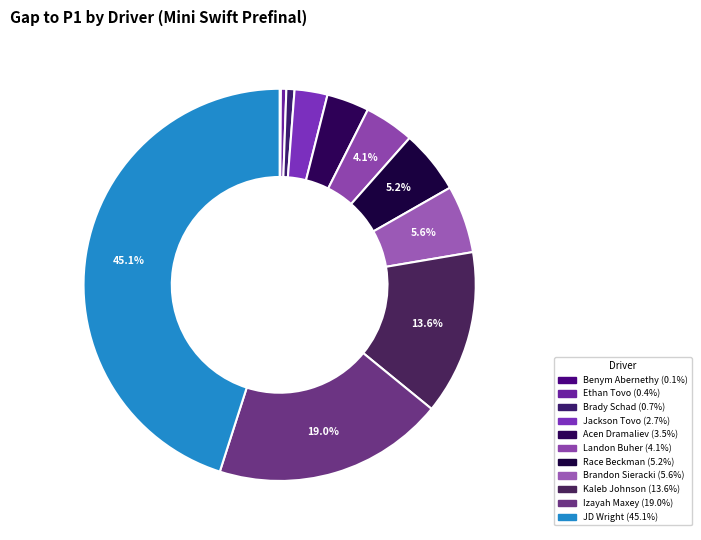

True or false: Landon Buher accounts for 18% of the total.

False